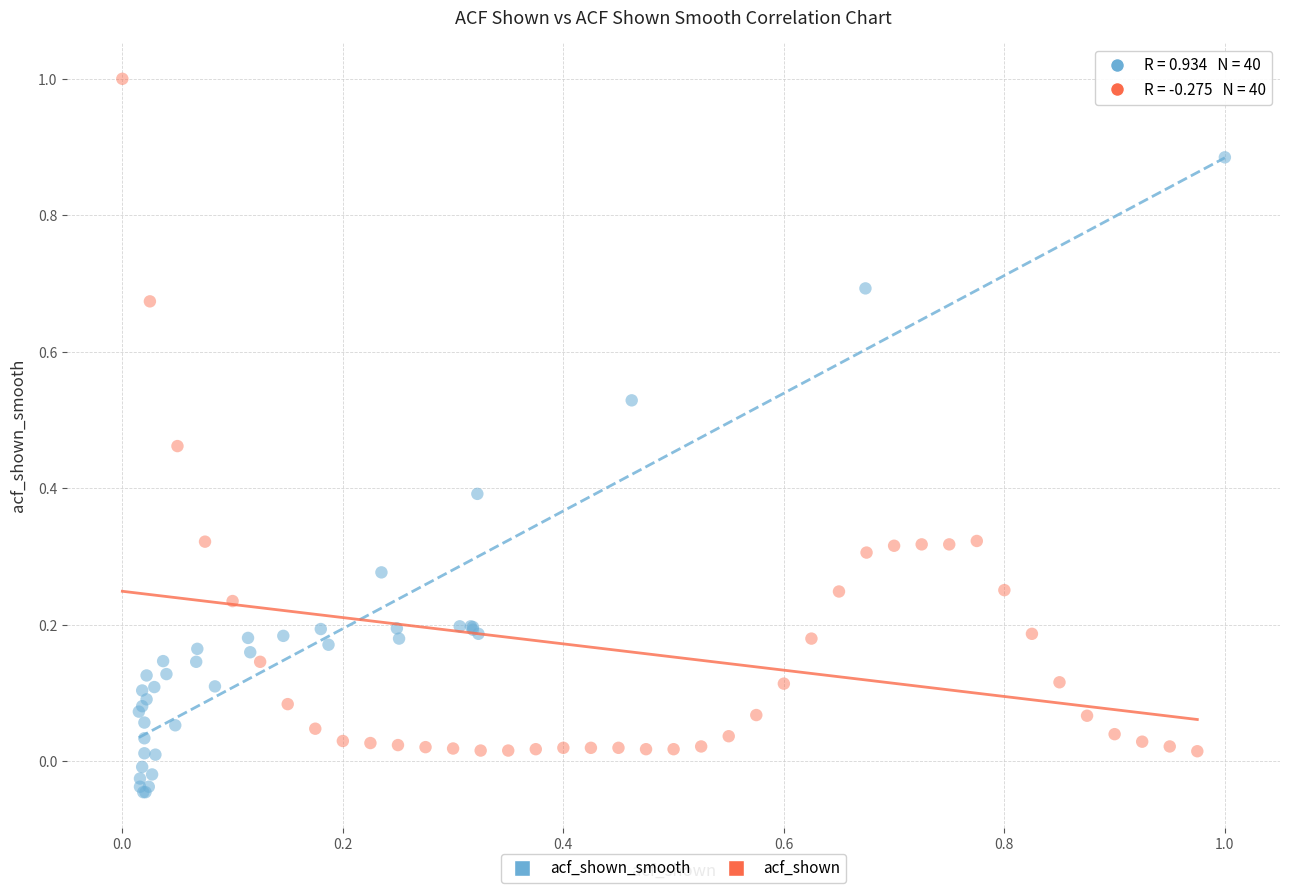

Which series reaches the maximum Y coordinate?

acf_shown